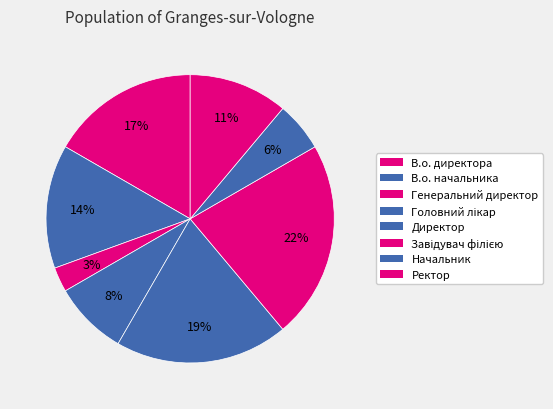

How many slices are in this pie chart?

8